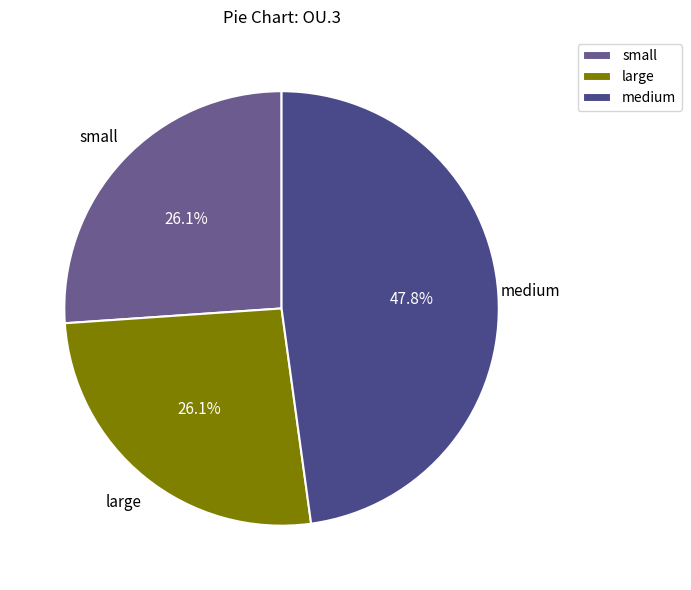

What percentage is the medium slice, to the nearest percent?

48%